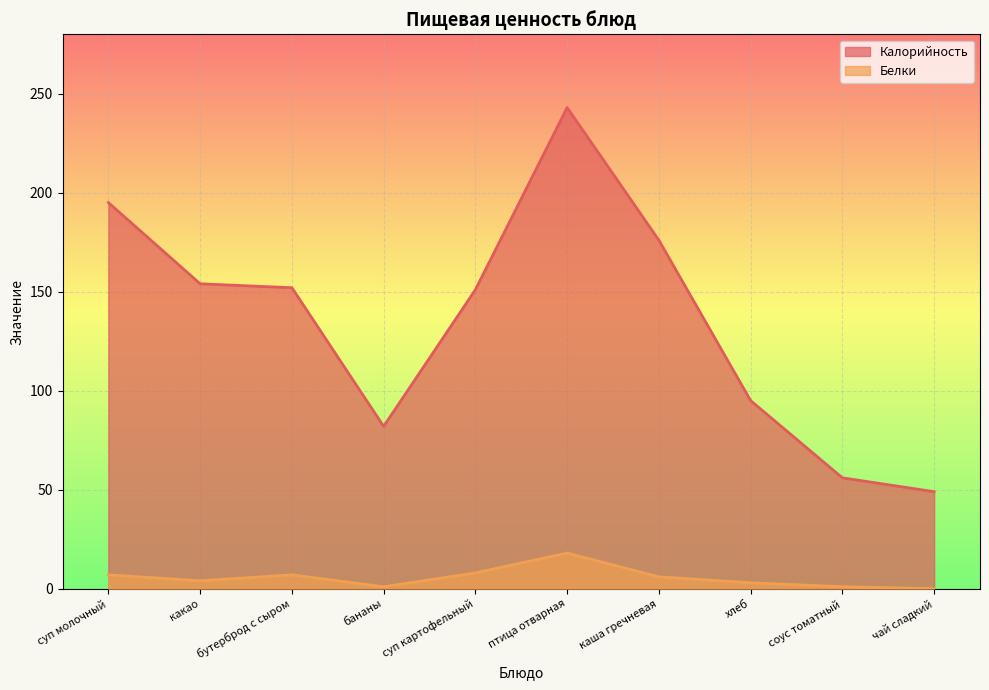

Reading left to right, what are all the values shown in this chart?

Калорийность: суп молочный=195	какао=154	бутерброд с сыром=152	бананы=82	суп картофельный=151	птица отварная=243	каша гречневая=176	хлеб=95	соус томатный=56	чай сладкий=49
Белки: суп молочный=7	какао=4	бутерброд с сыром=7	бананы=1	суп картофельный=8	птица отварная=18	каша гречневая=6	хлеб=3	соус томатный=1	чай сладкий=0